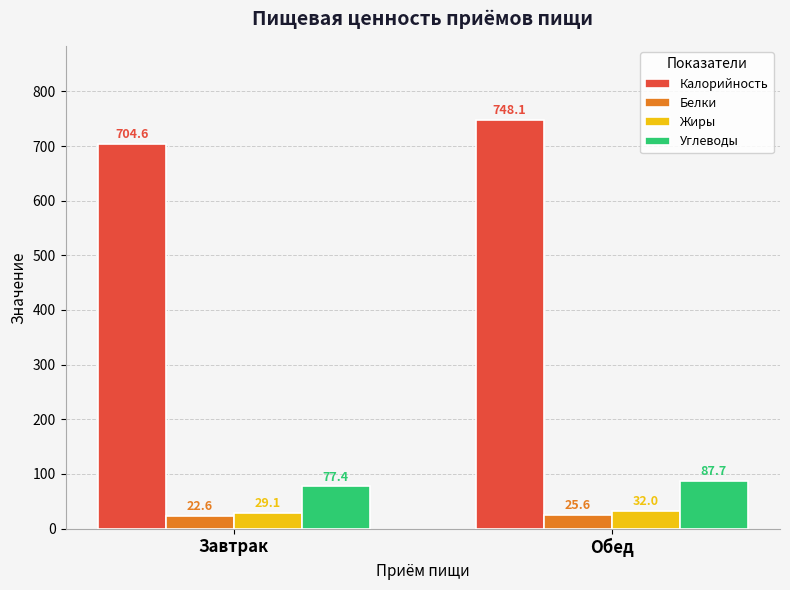

What is the sum of all Белки values?

48.2